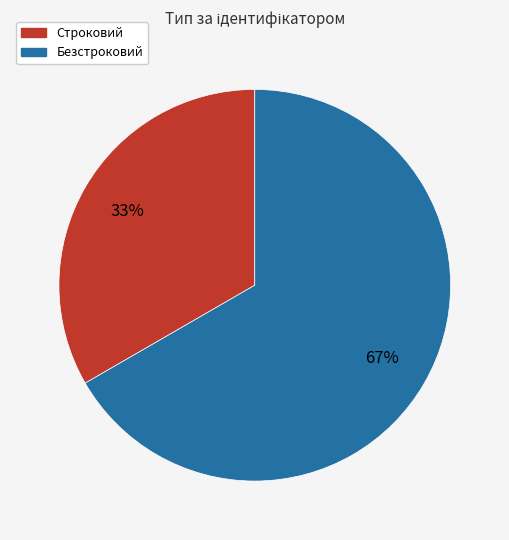

Rank the categories by value from lowest to highest.

Строковий, Безстроковий